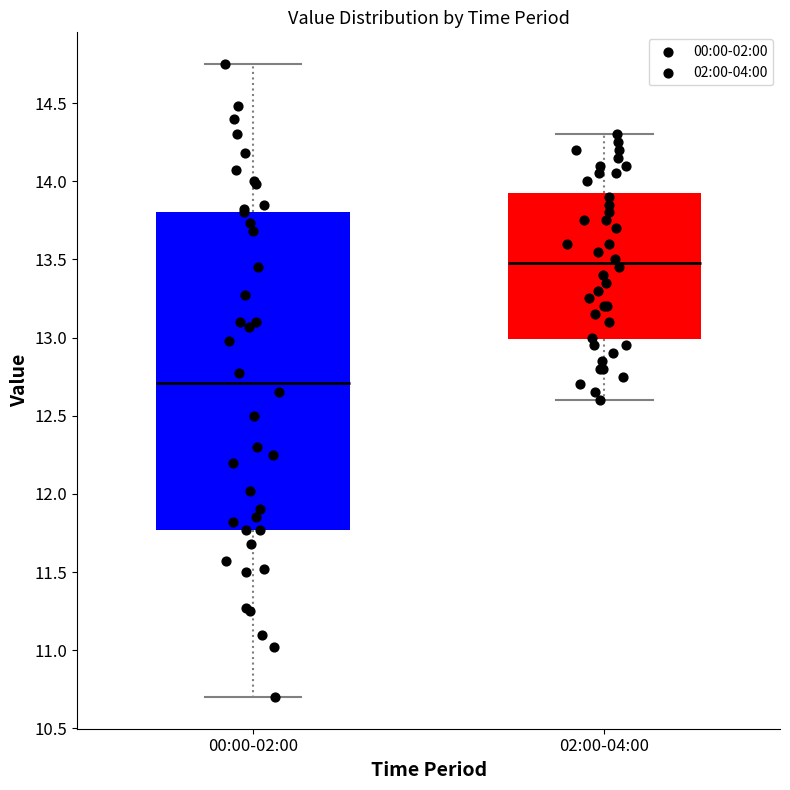

Reading left to right, read every box against the y-axis: the position of its median line, the range the box covers, and the ends of its whiskers. The values are not printed on the chart, so give them approximately, as read against the axis.

00:00-02:00: median 12.70, box 11.75 to 13.80, whiskers 10.70 to 14.75
02:00-04:00: median 13.50, box 13.00 to 13.95, whiskers 12.60 to 14.30